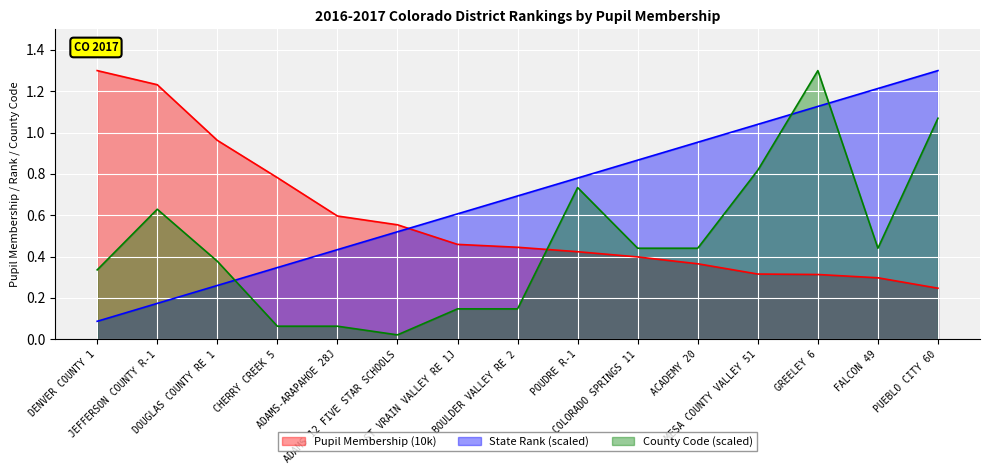

True or false: Pupil Membership (10k) has a value of 0.4 at COLORADO SPRINGS 11.

True